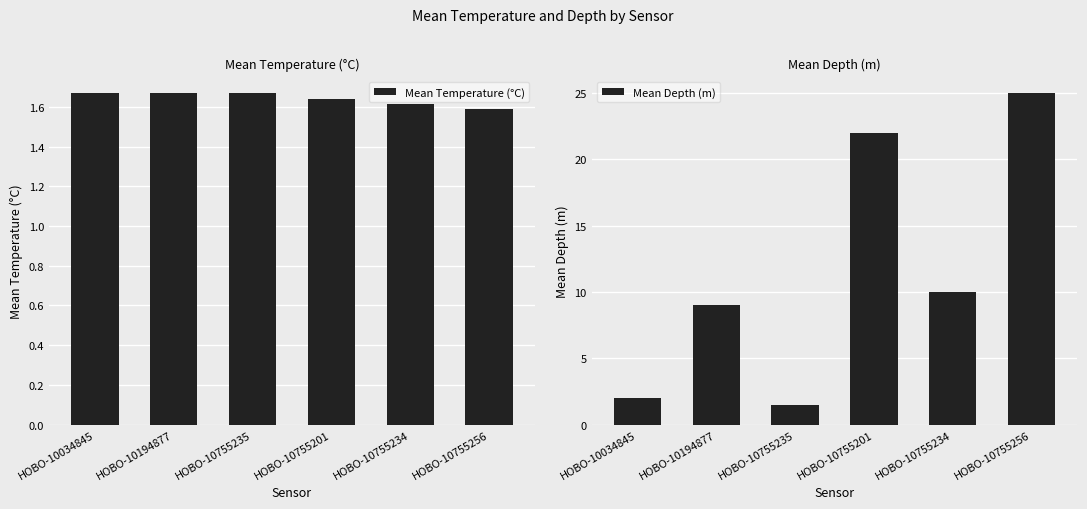

The value of Mean Temperature (°C) at HOBO-10755201 is 2.7. True or false?

False